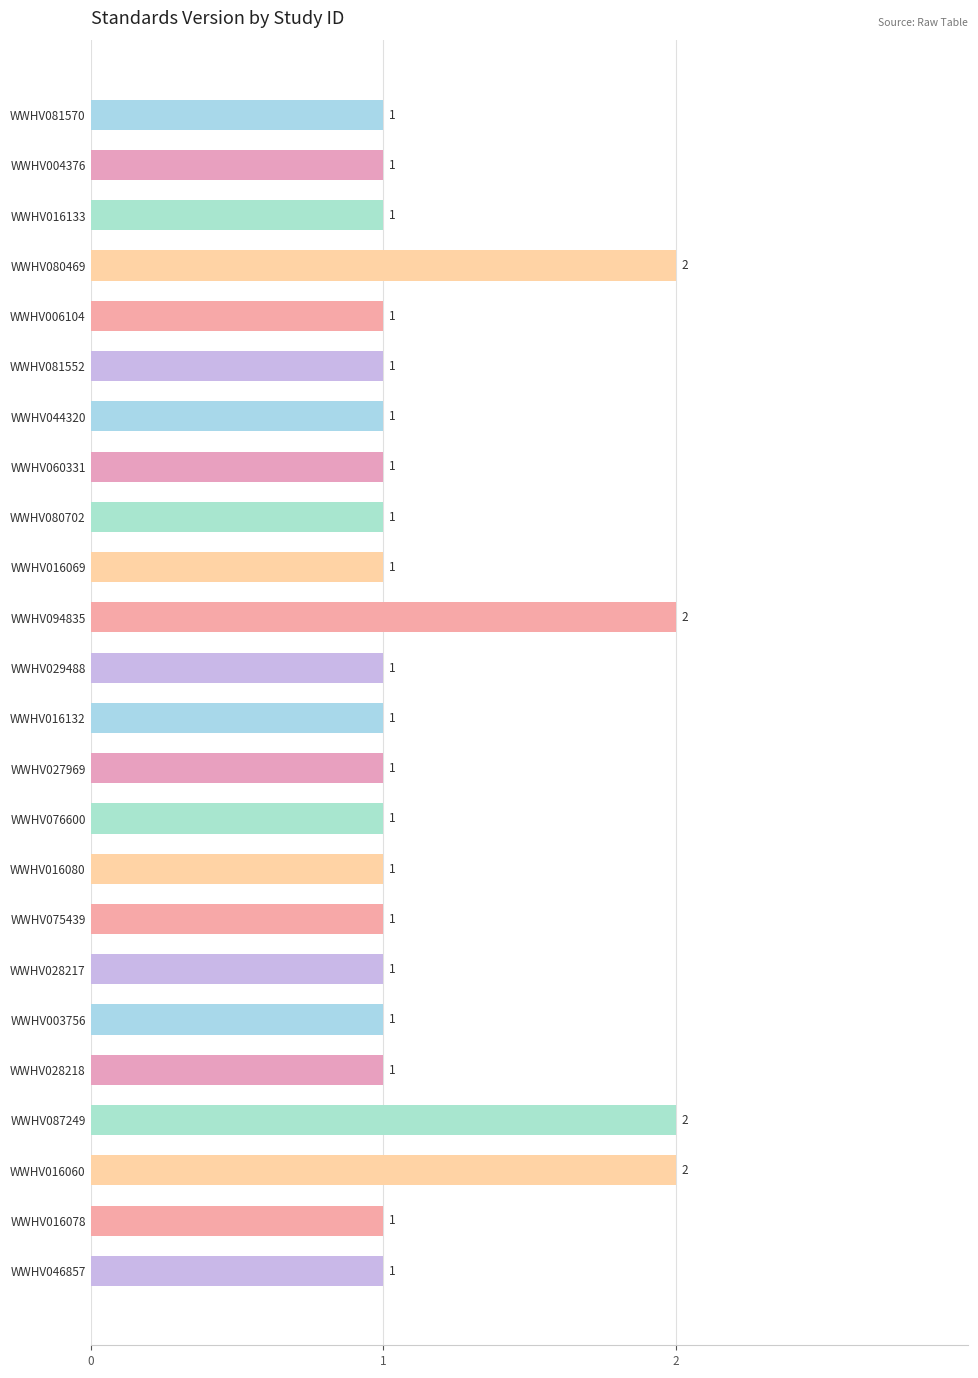

What position from the bottom is WWHV075439?

8